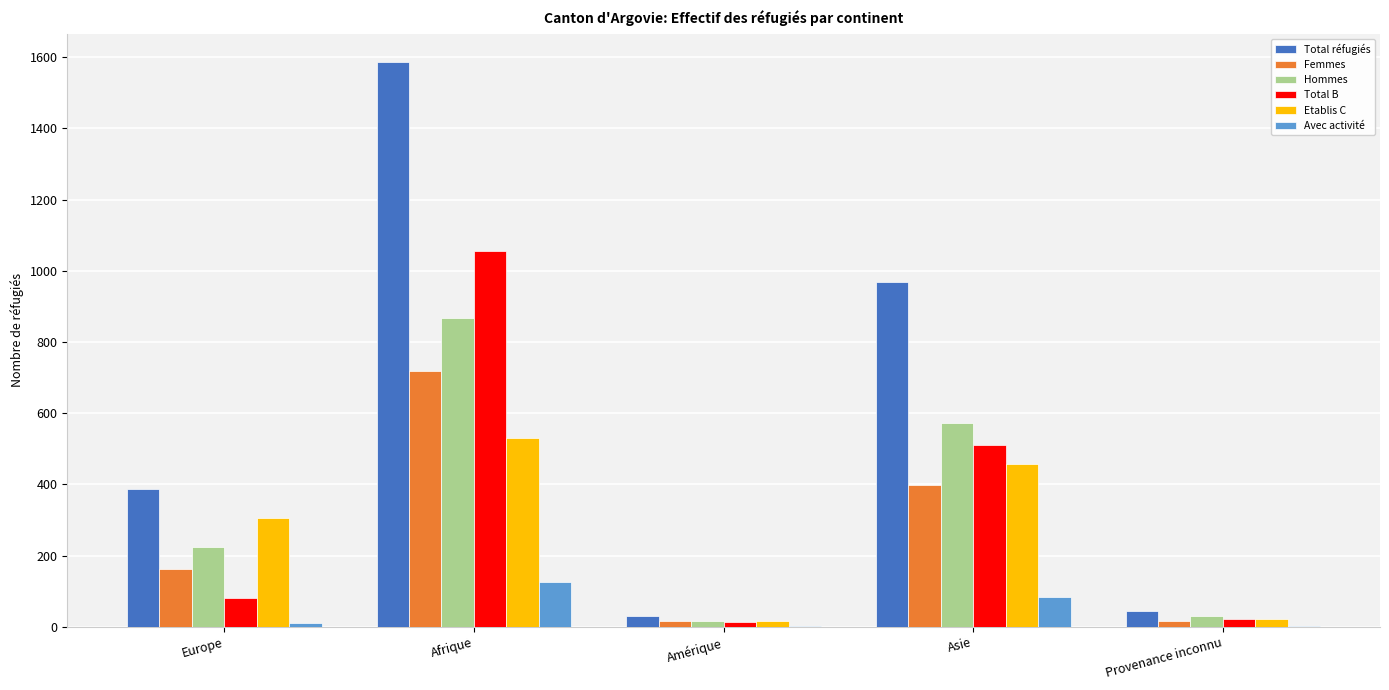

Is the value of Femmes at Afrique greater than the value of Total réfugiés at Amérique?

Yes